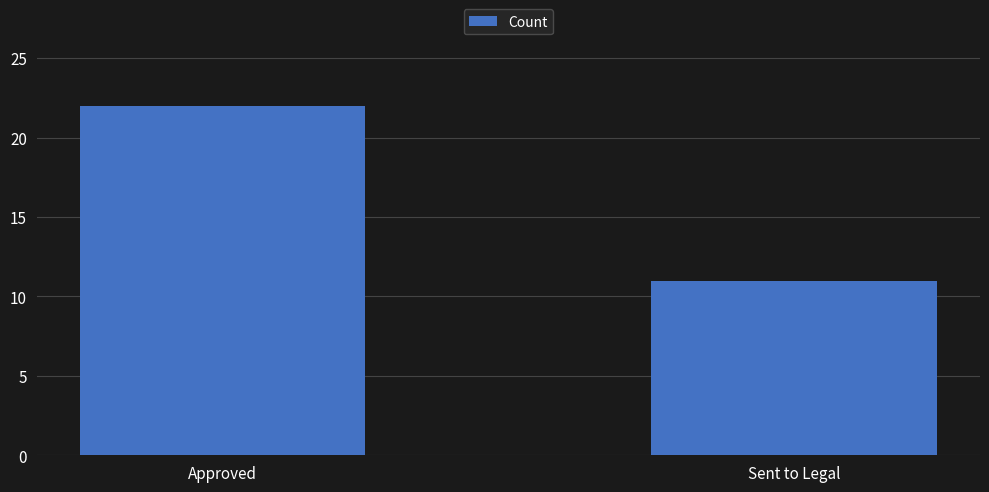

What is the value of the 2nd bar from the left?

11